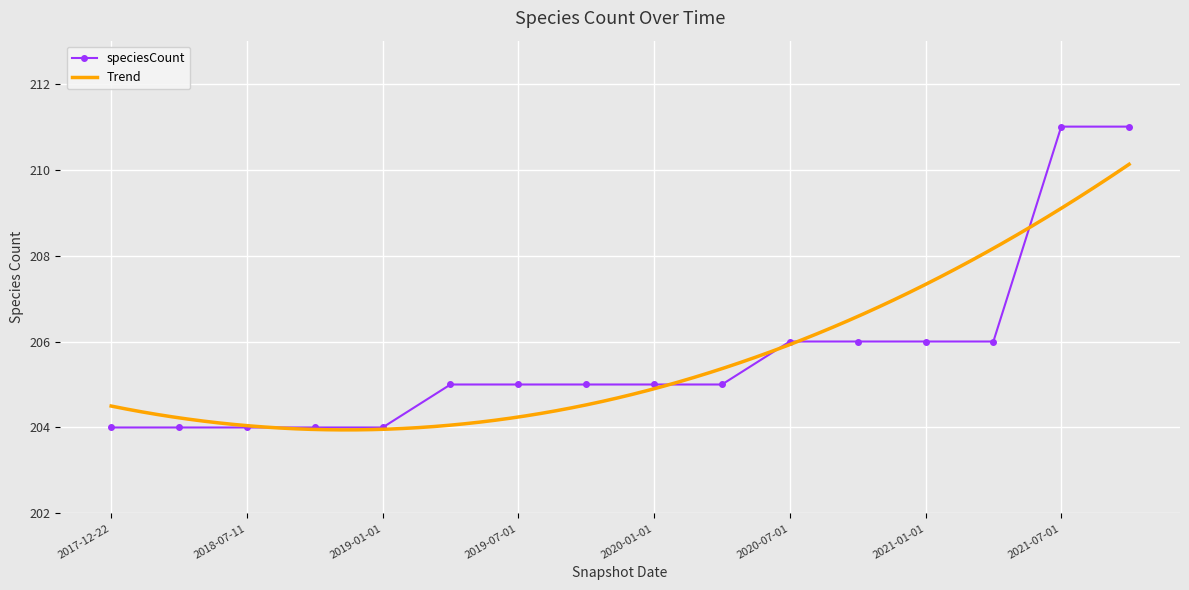

What is the highest value of the speciesCount series?

211